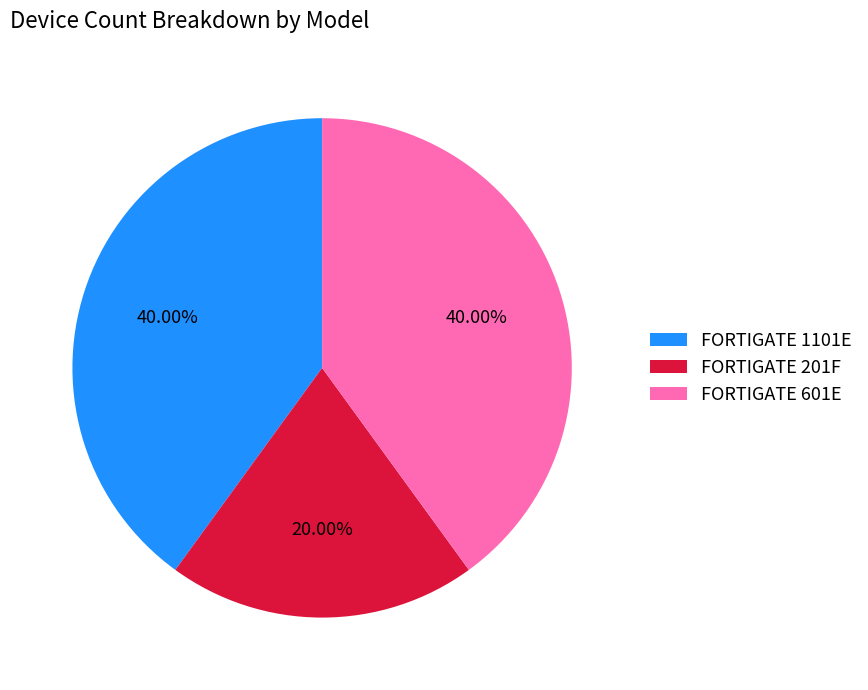

How many slices are in this pie chart?

3